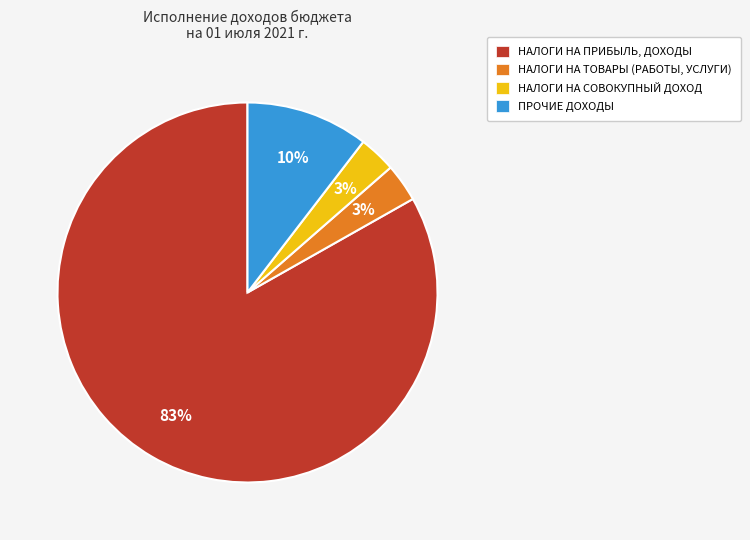

Count the number of slices in the pie.

4